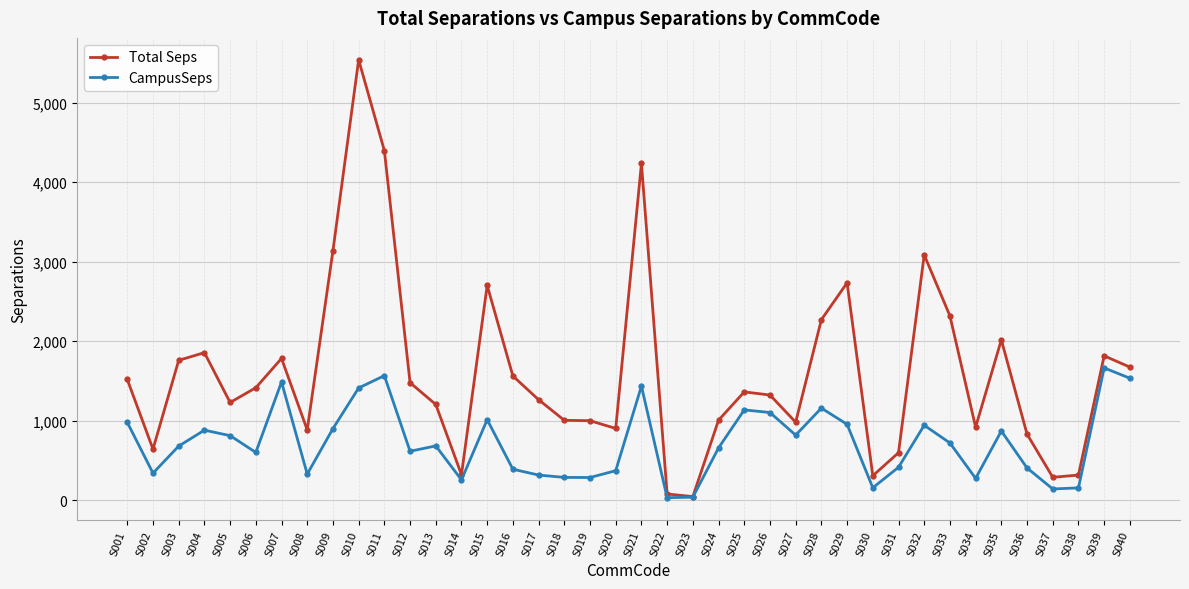

What is the lowest value of the Total Seps series?

43.0